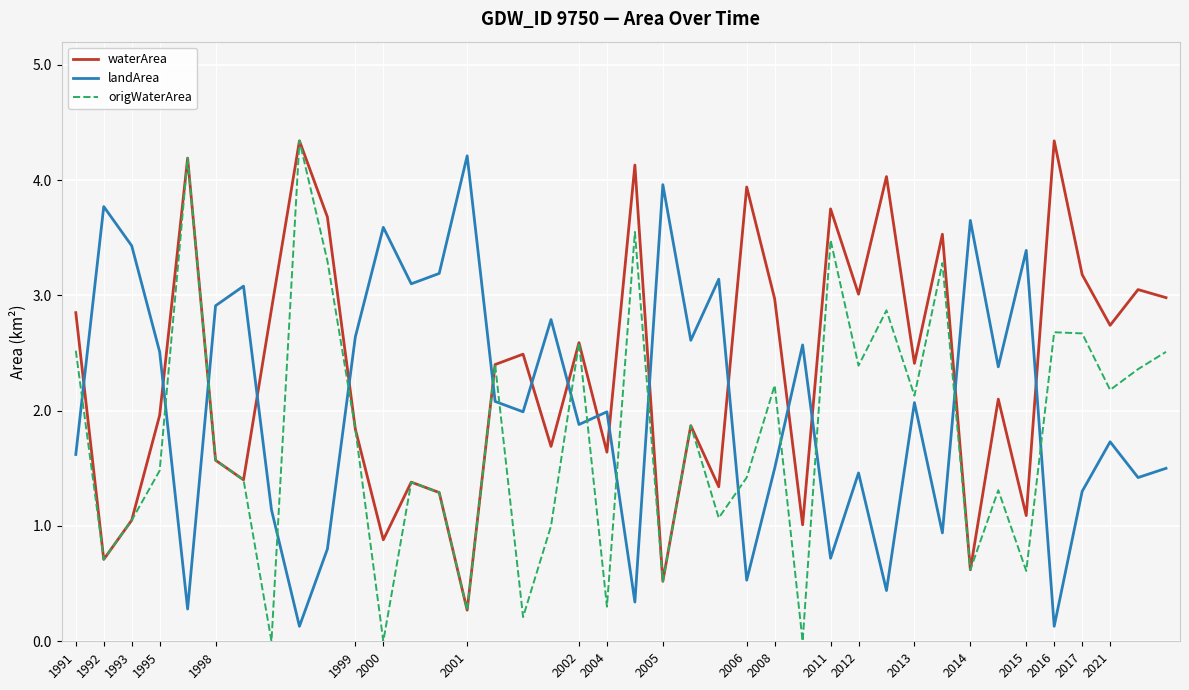

True or false: landArea and waterArea cross at least once.

True